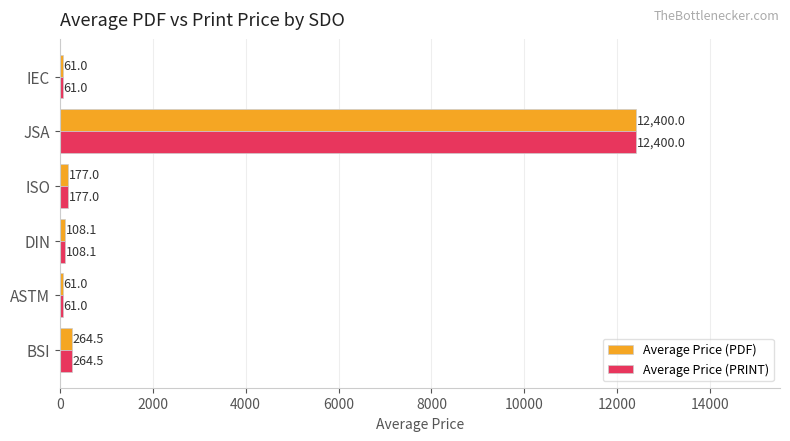

Count the number of data series in this chart.

2